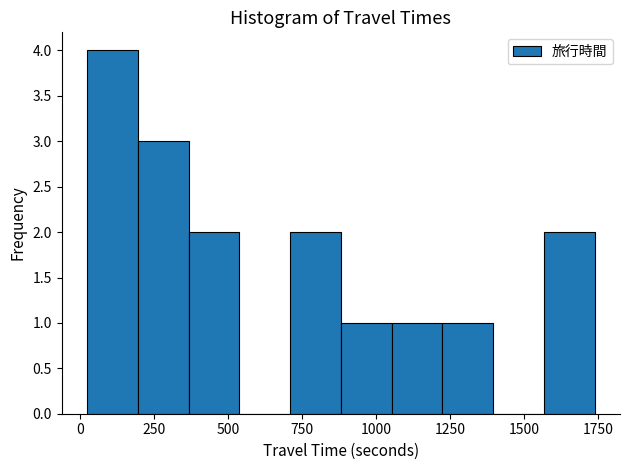

Read against the x-axis, roughly where is the centre of the tallest bar?

100